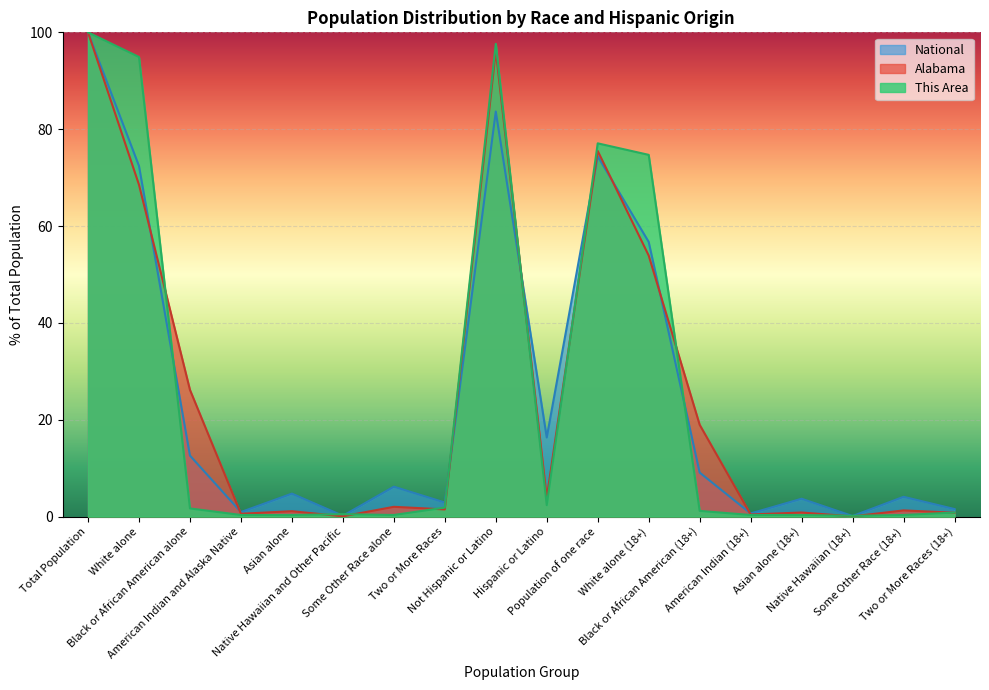

What is the highest value of the Alabama series?

100.0